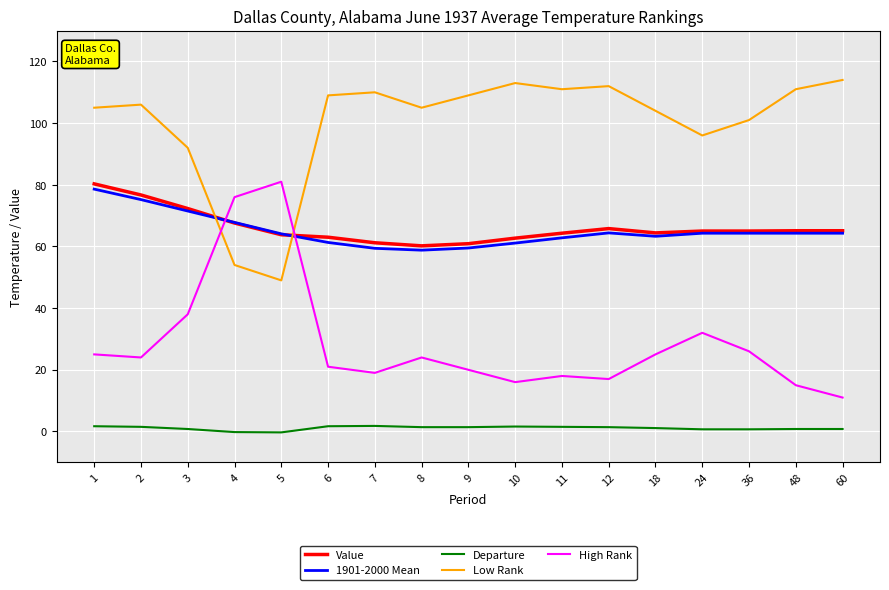

True or false: Departure and Value cross at least once.

False